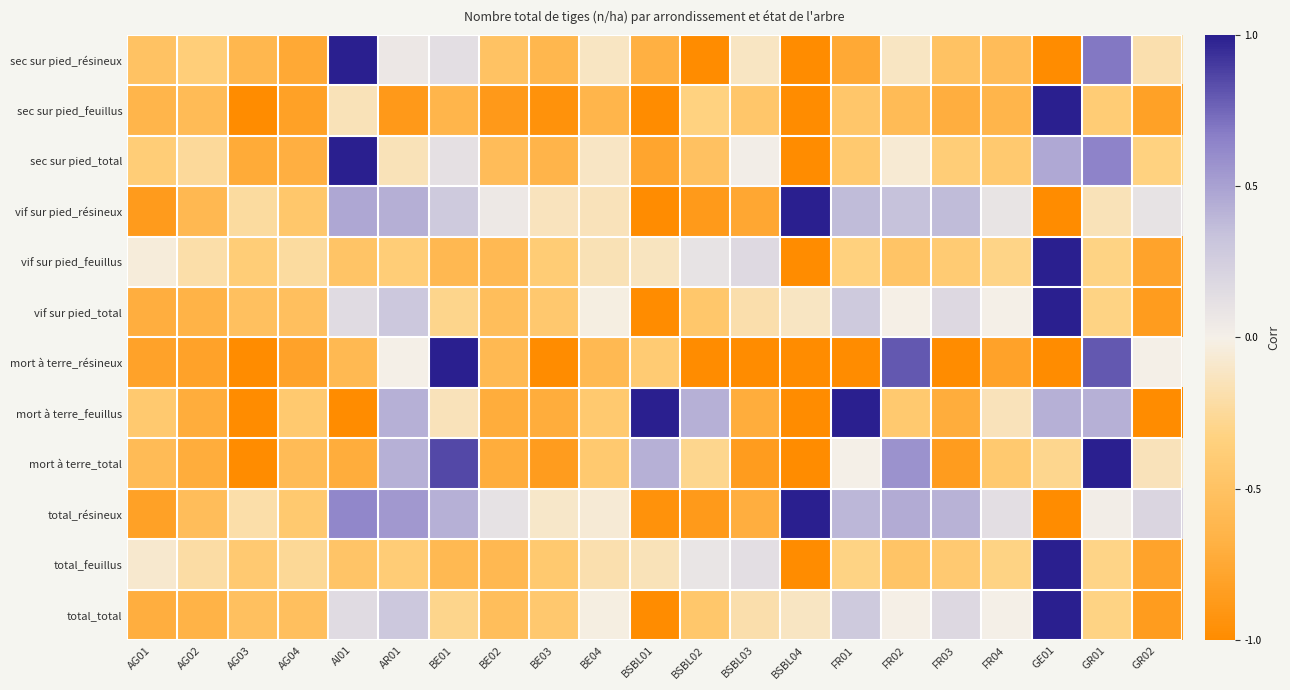

What is the spread (max minus min) of values at AG01?

0.8